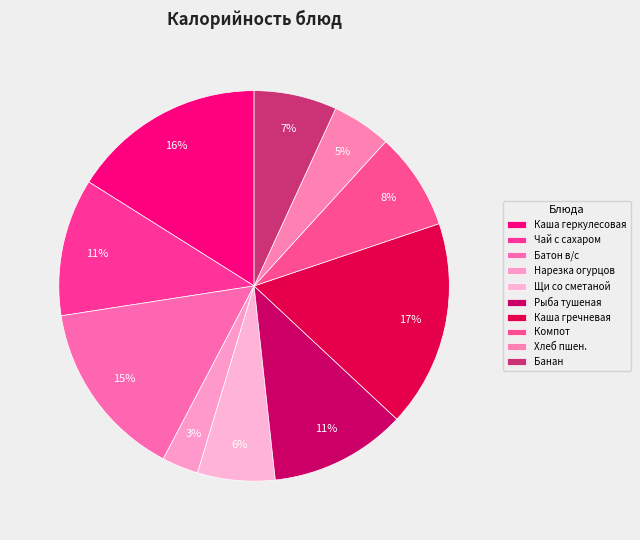

Count the number of slices in the pie.

10